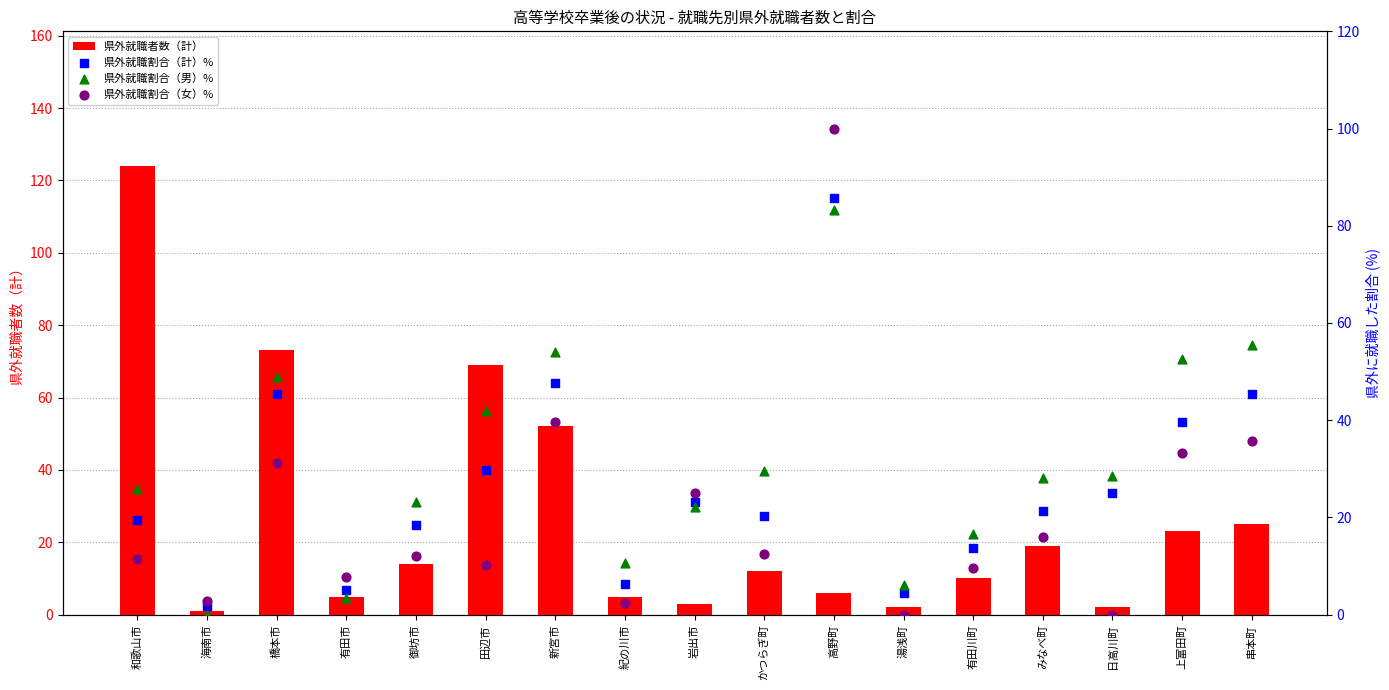

What is the total value across all series at 湯浅町?

12.5